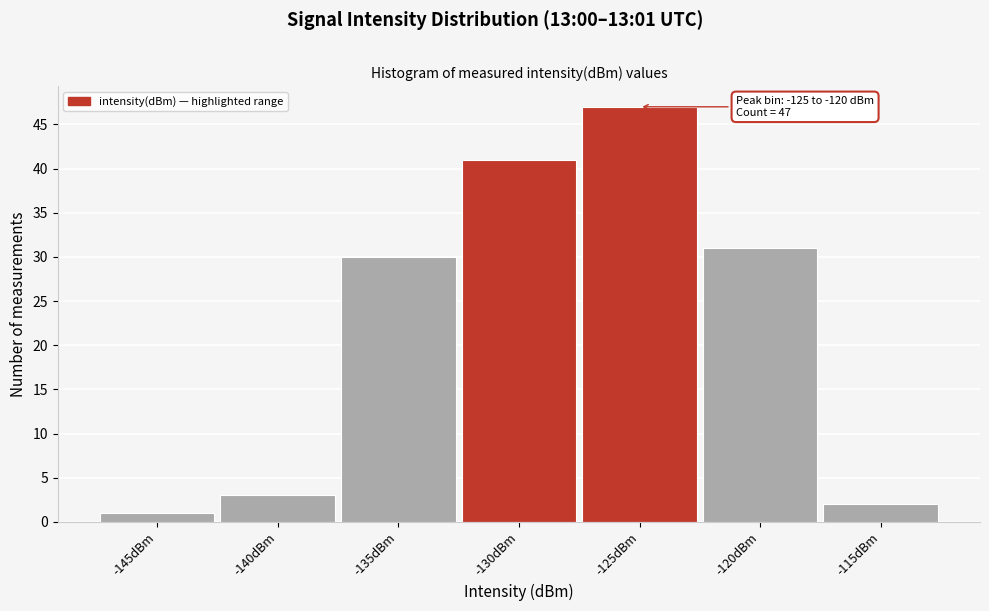

Reading left to right, extract all data points from this chart.

1	3	30	41	47	31	2